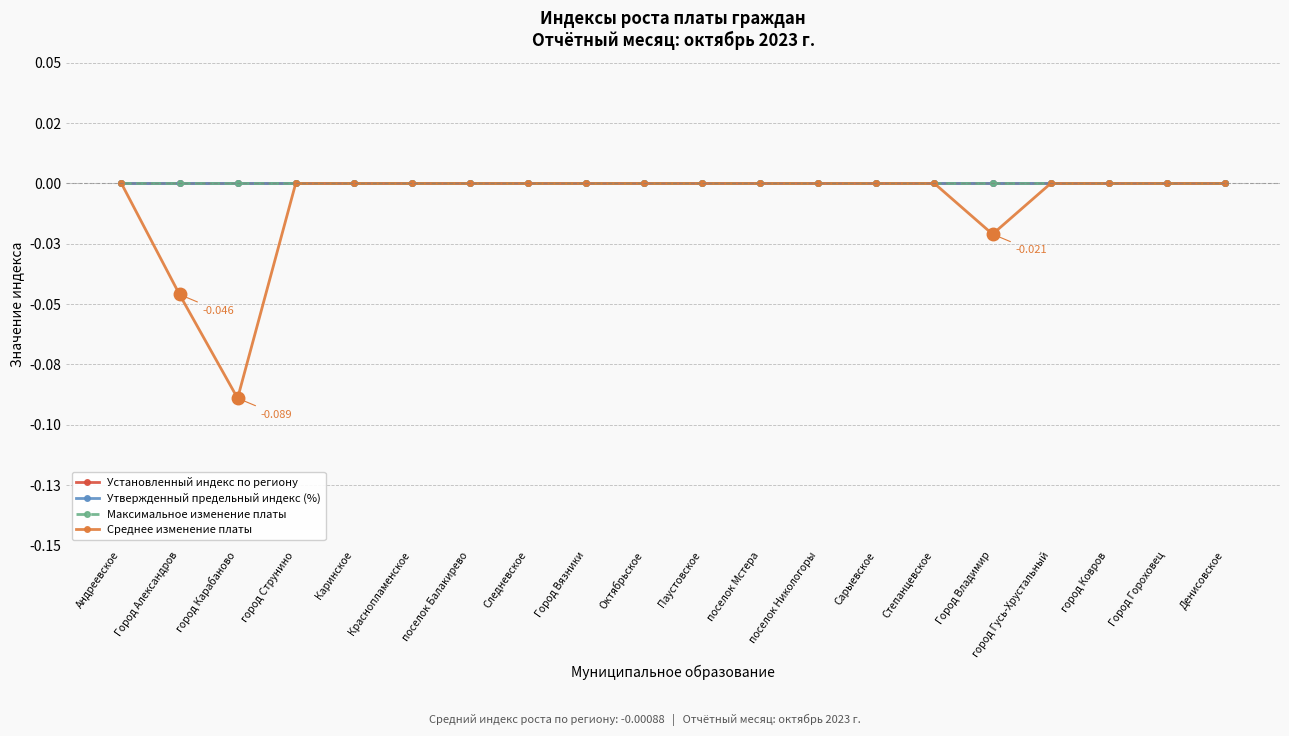

The value of Утвержденный предельный индекс (%) at Краснопламенское is 0.0. True or false?

True